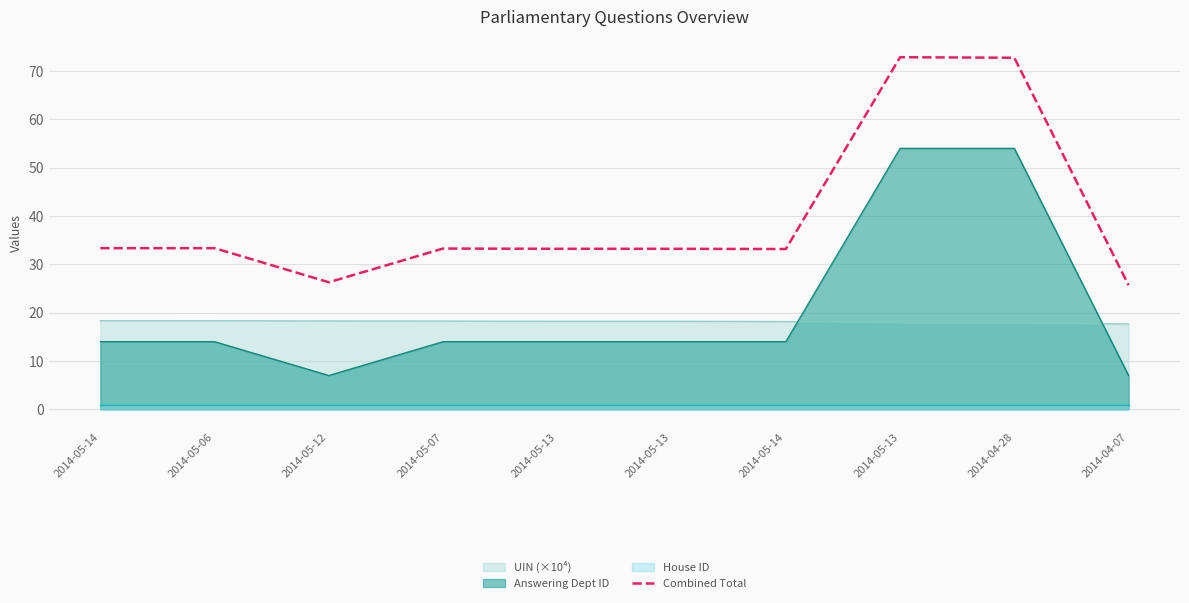

What is the difference between the values at 2014-04-28 and 2014-05-12?

46.5